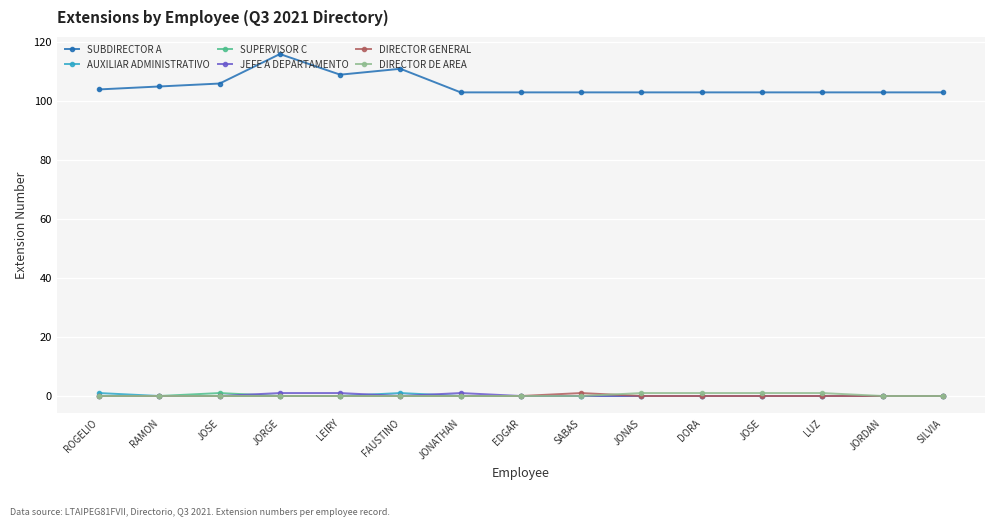

At which category is the sum across all series the highest?

JORGE